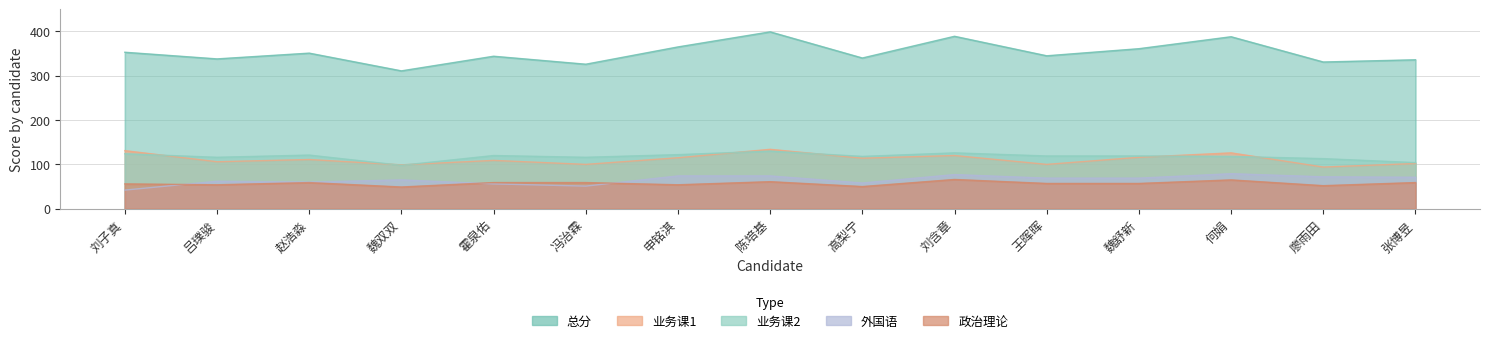

Is the value of 外国语 at 魏双双 greater than the value of 业务课2 at 申铭淇?

No